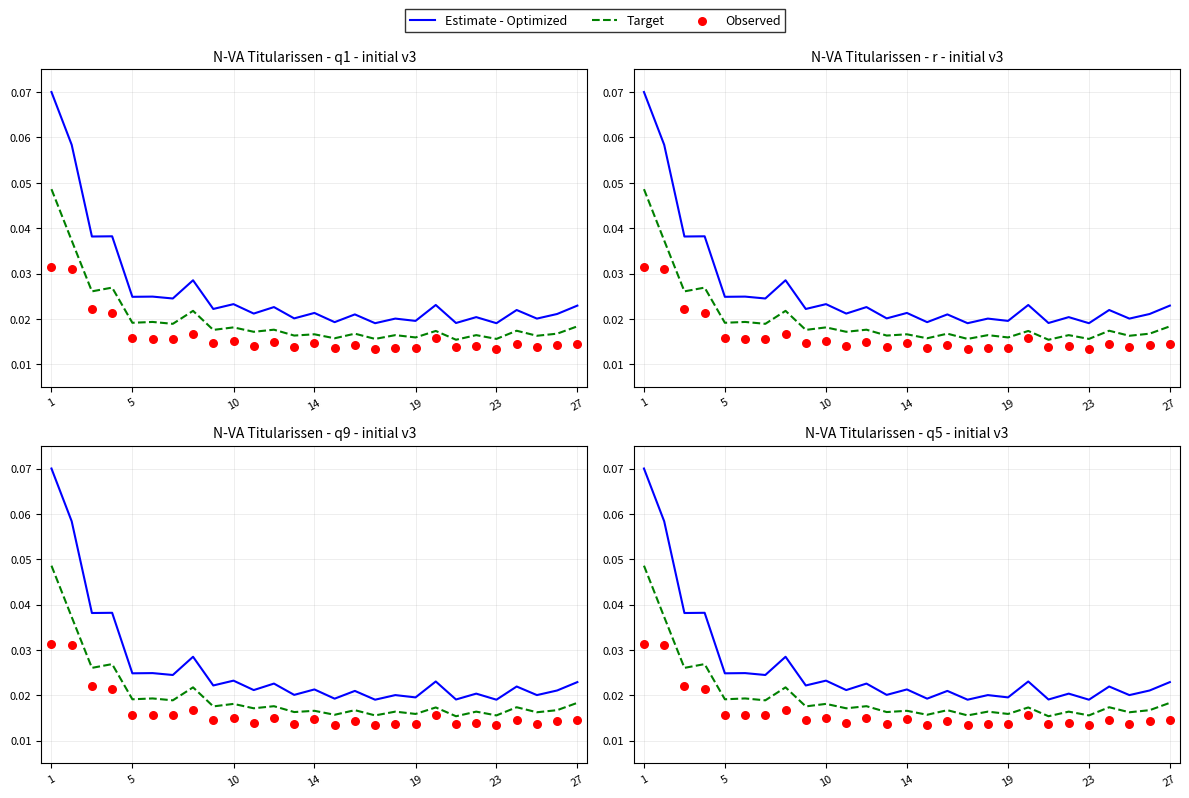

Which series contains the lowest Y value?

Observed